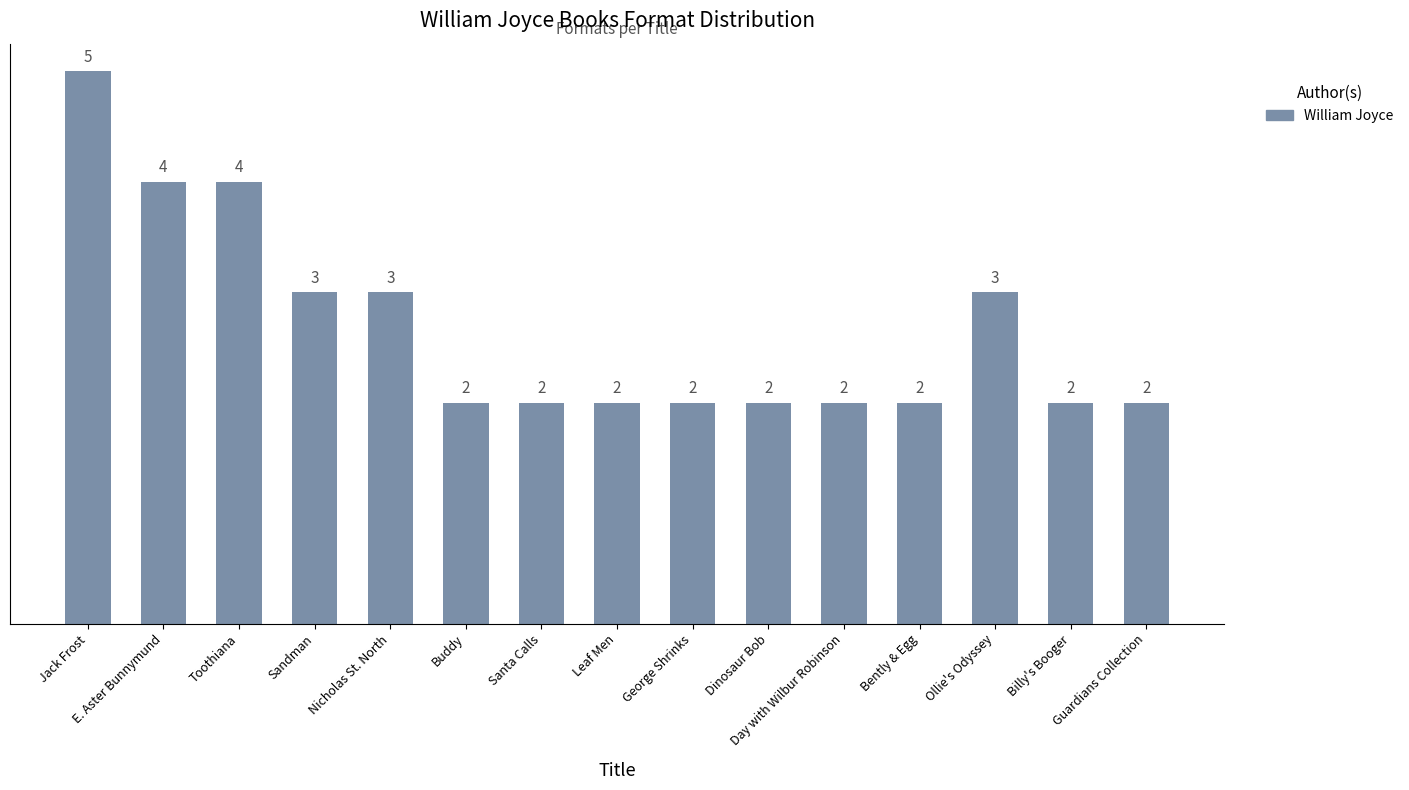

What is the difference between the maximum and minimum values?

3